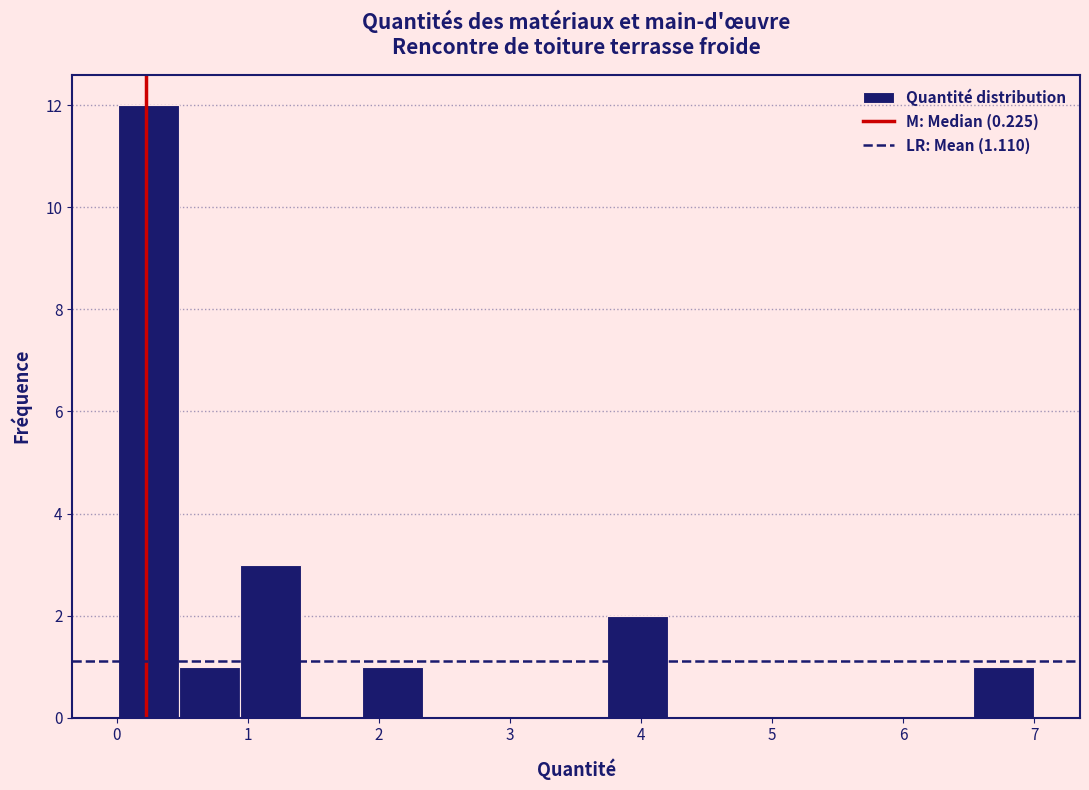

Reading left to right, list every bar in this chart as the range it spans on the x-axis followed by its height. Neither the bar edges nor the heights are printed on the chart, so give them approximately, as read against the axes.

0.0 to 0.5: 12
0.5 to 0.9: 1
0.9 to 1.4: 3
1.4 to 1.9: 0
1.9 to 2.3: 1
2.3 to 2.8: 0
2.8 to 3.3: 0
3.3 to 3.7: 0
3.7 to 4.2: 2
4.2 to 4.7: 0
4.7 to 5.1: 0
5.1 to 5.6: 0
5.6 to 6.1: 0
6.1 to 6.5: 0
6.5 to 7.0: 1